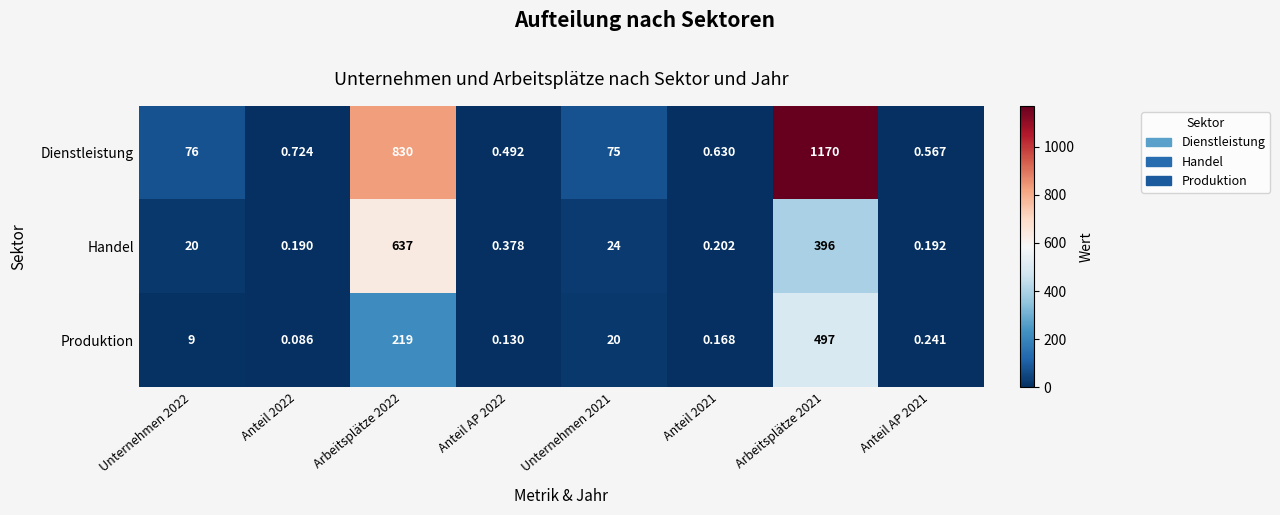

What is the difference between the highest and lowest values at Unternehmen 2022?

67.0